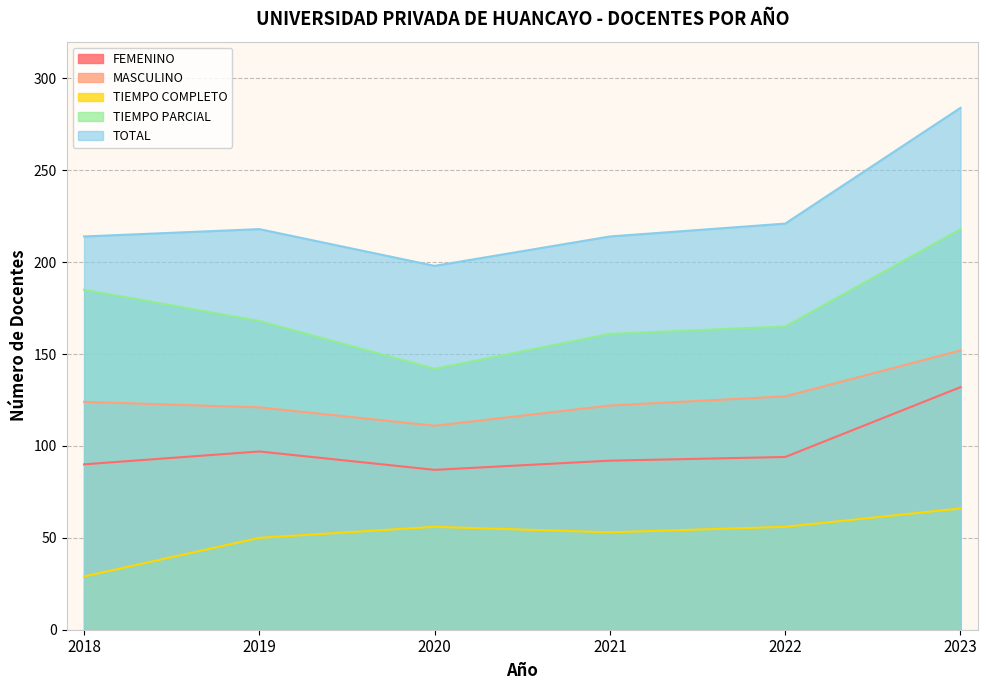

What is the difference between the second highest and minimum values in the TIEMPO COMPLETO series?

27